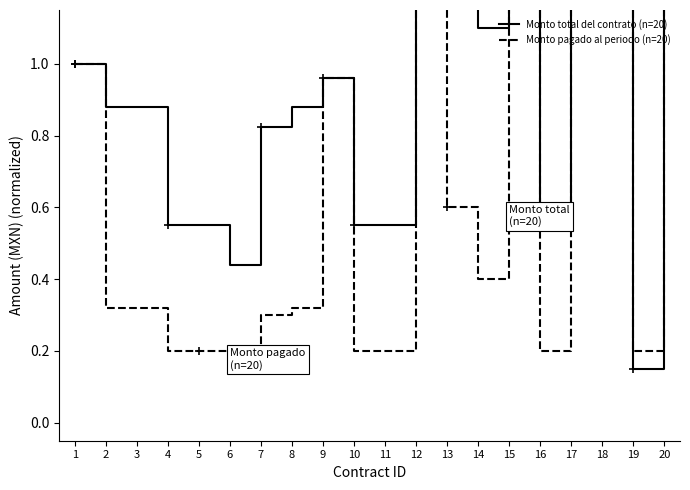

Rank the series by their average value, from highest to lowest.

Monto total del contrato (n=20), Monto pagado al periodo (n=20)